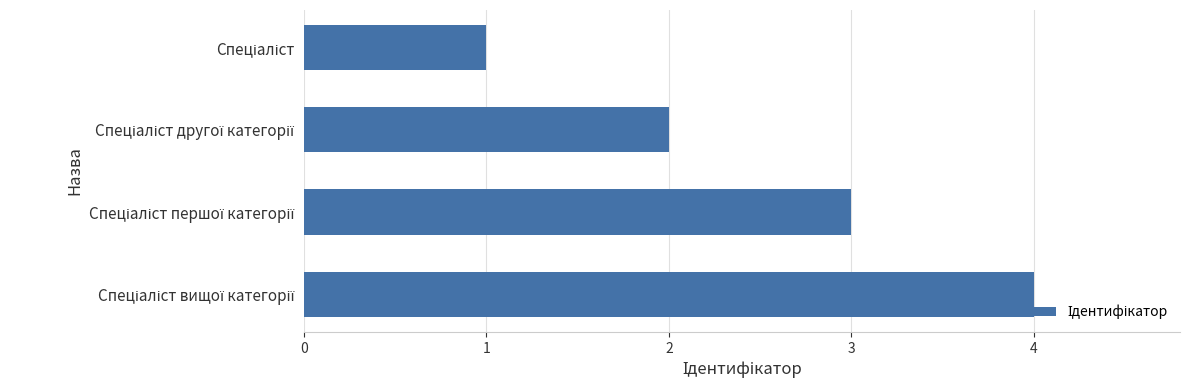

How many series are shown in this chart?

1